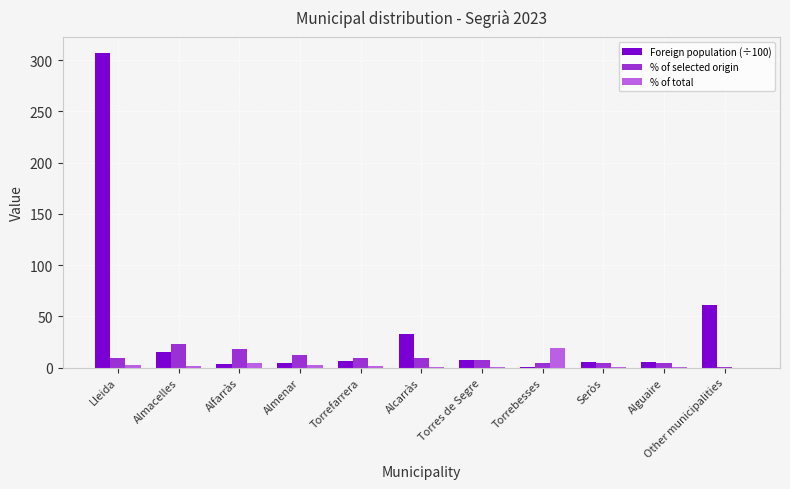

Is the value of Foreign population (÷100) at Almacelles greater than the value of % of selected origin at Torres de Segre?

Yes